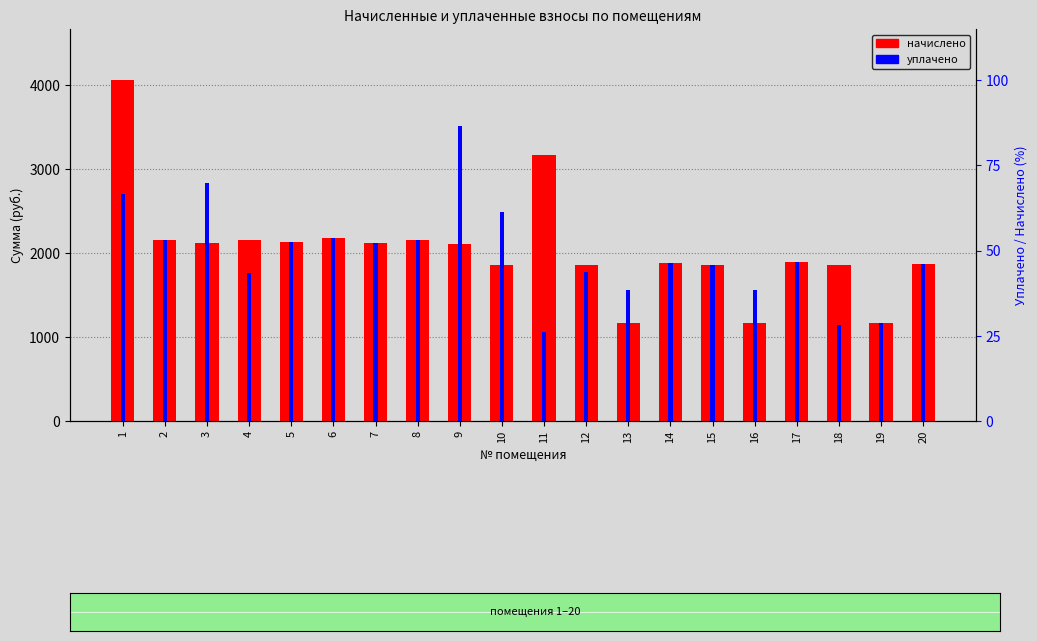

What are all the series names shown in the legend?

начислено, уплачено